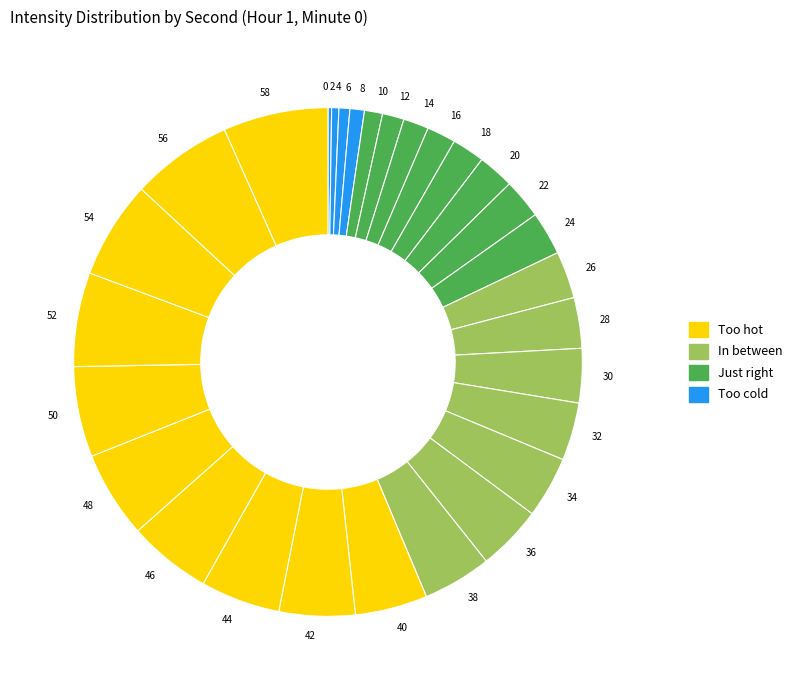

Do 38 and 16 together represent more than half of the pie?

No